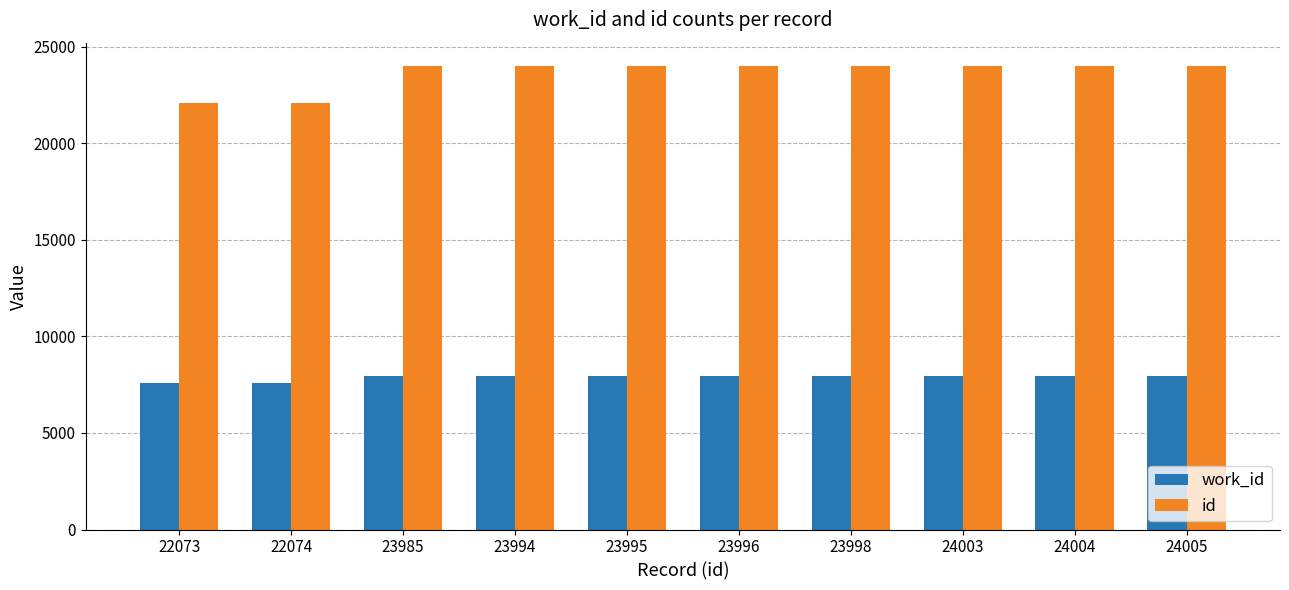

What is the value of the work_id bar at the 8th from the left?

7934